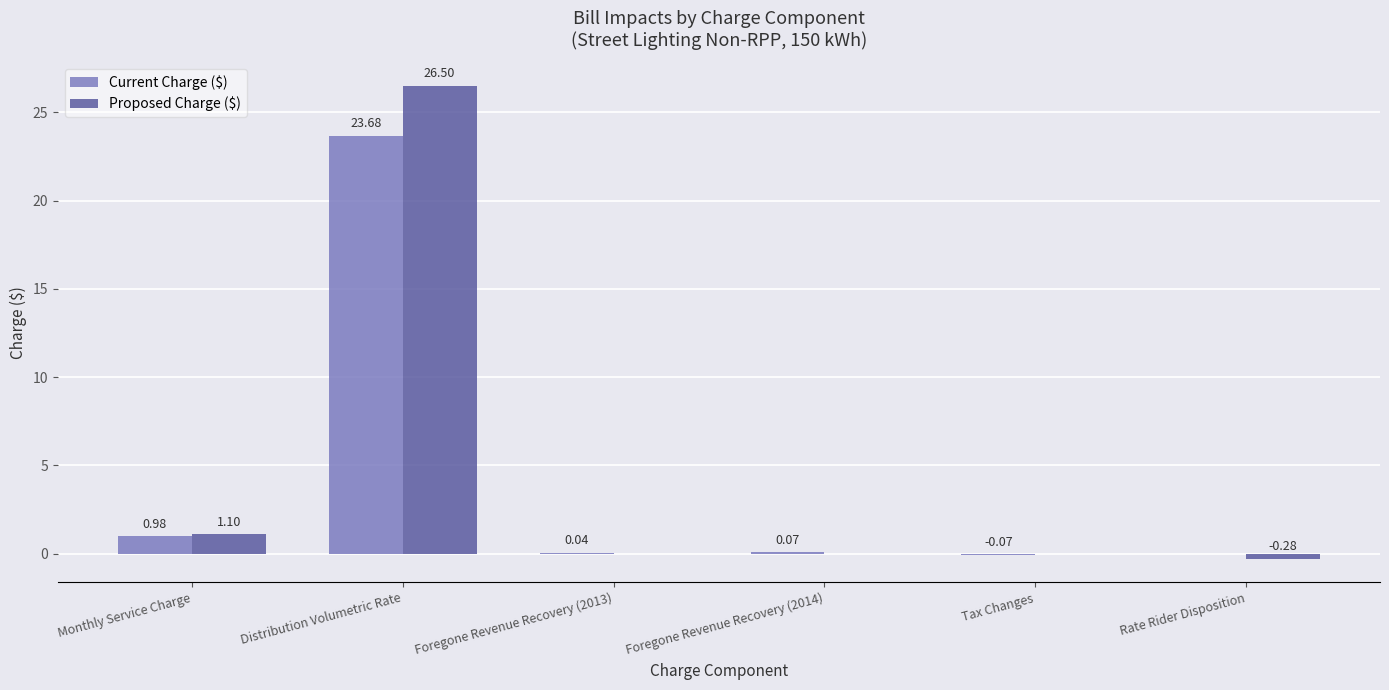

Between Foregone Revenue Recovery (2013) and Tax Changes, which series saw the biggest shift?

Current Charge ($)